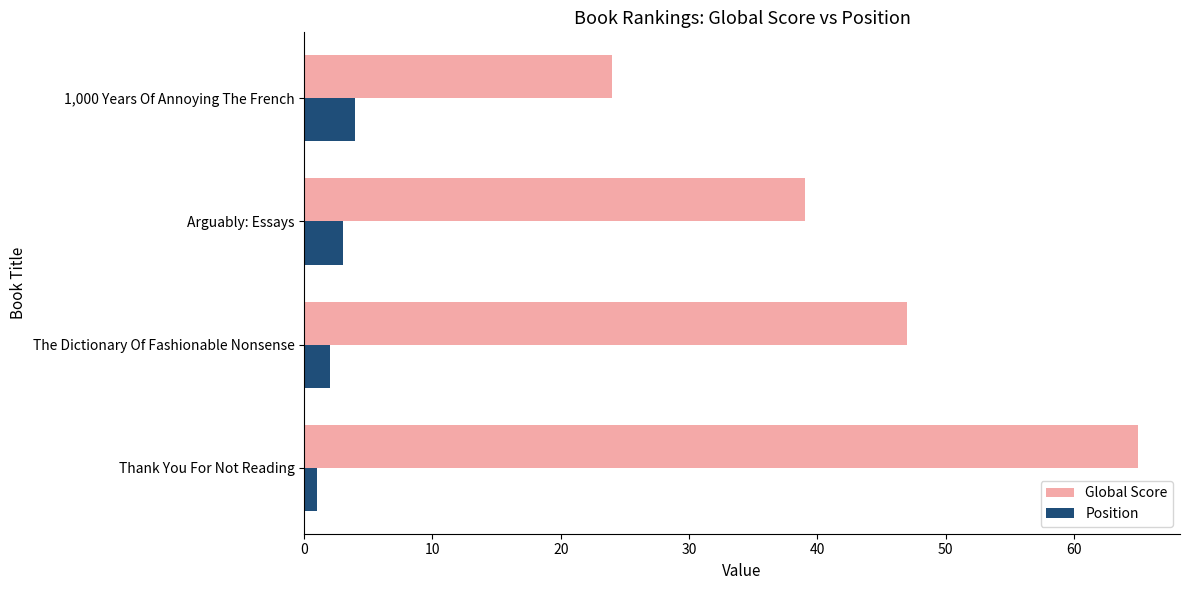

Rank the series by their maximum value, from lowest to highest.

Position, Global Score